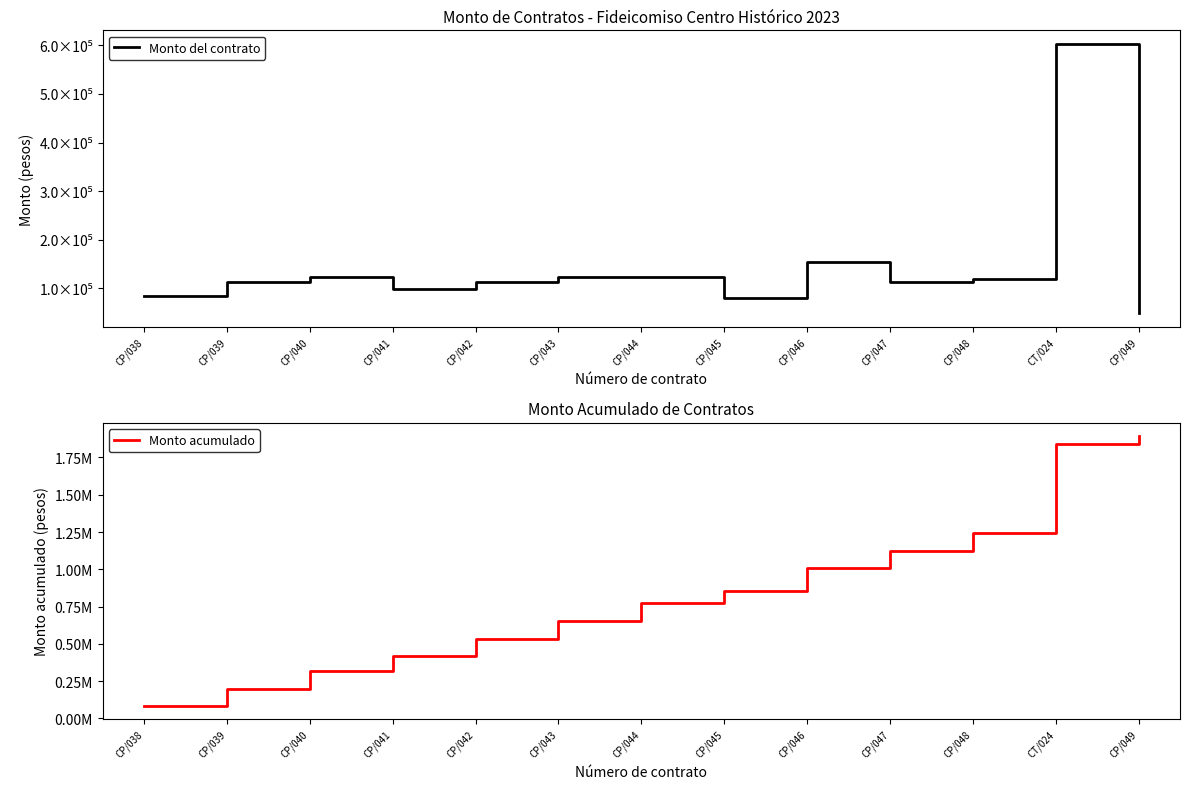

What are all the series names shown in the legend?

Monto del contrato, Monto acumulado